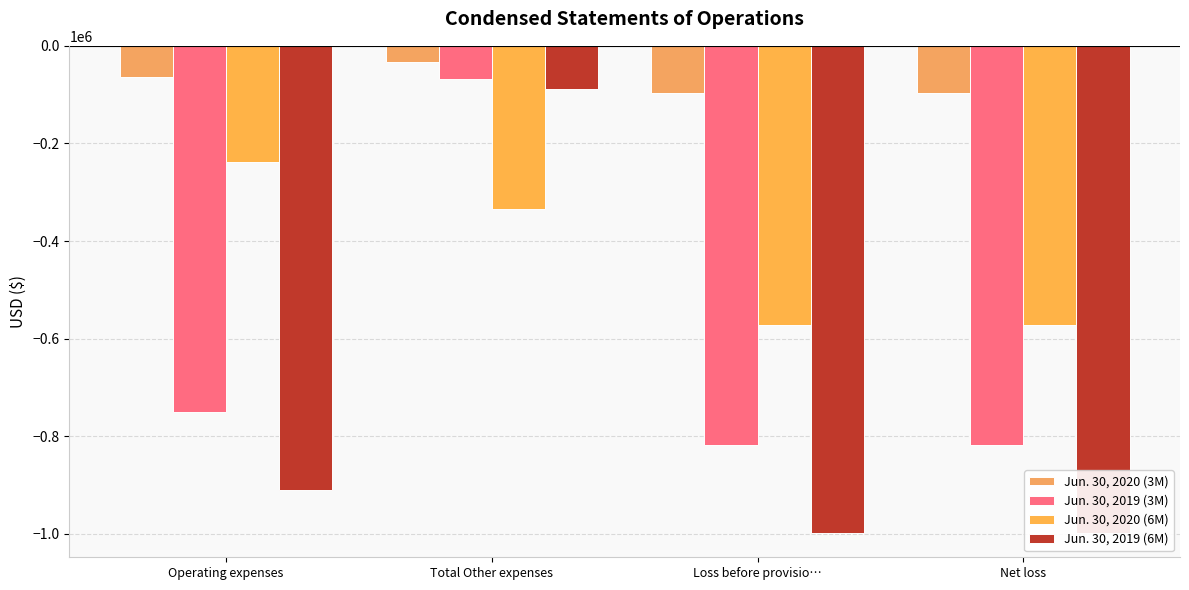

At which category is the sum across all series the highest?

Total Other expenses